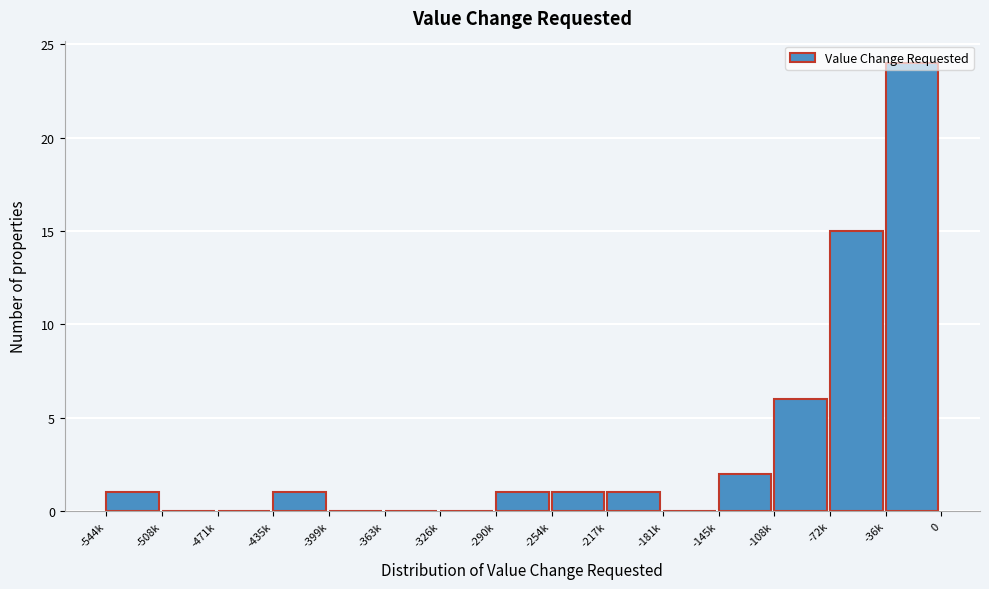

What is the maximum value shown in the chart?

24